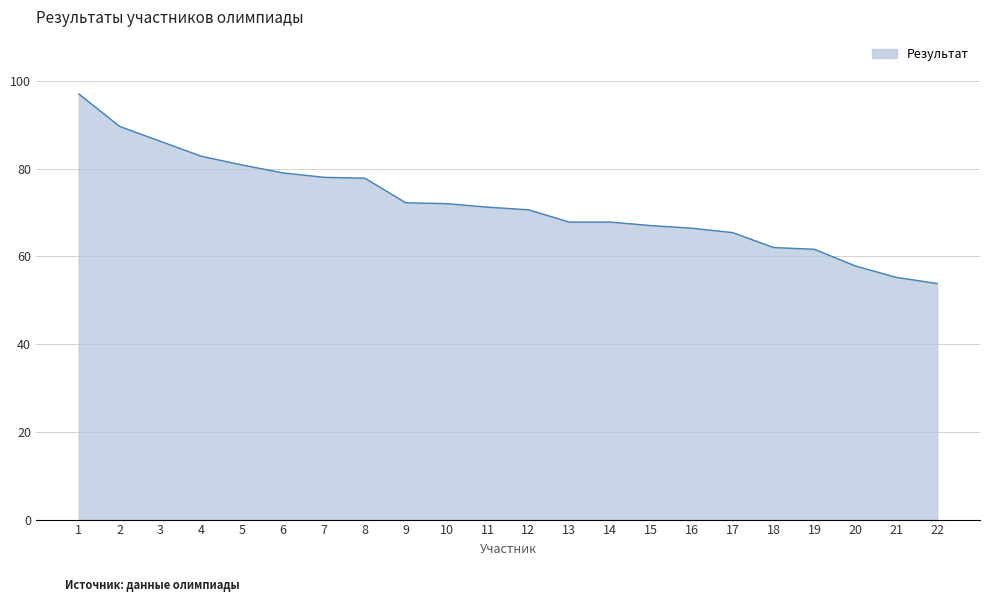

What value does the data have at 20?

57.8